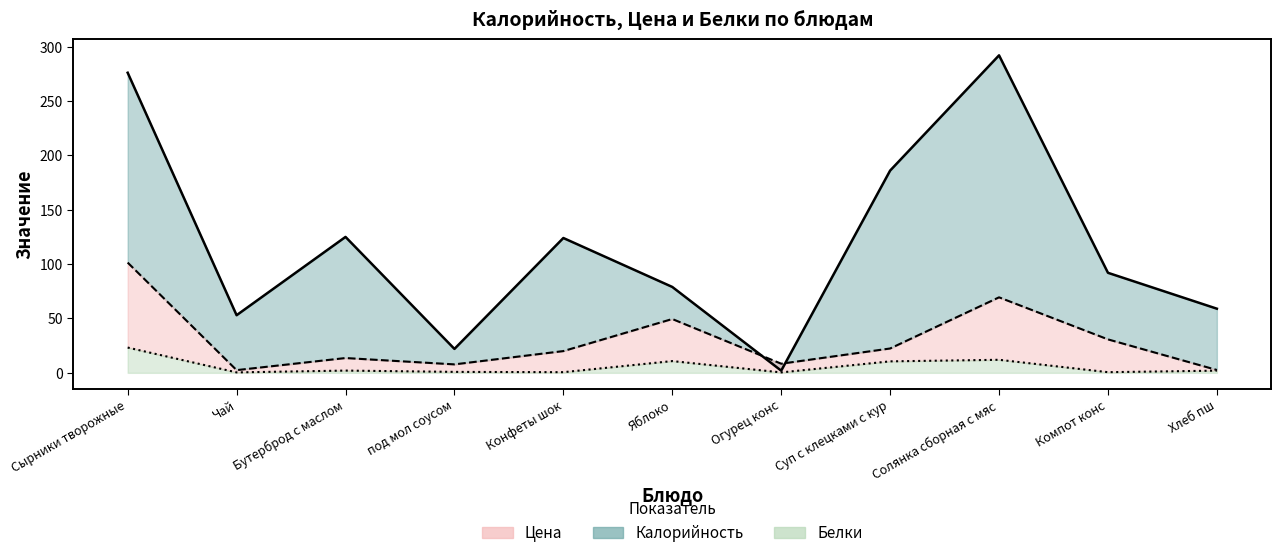

True or false: Калорийность and Белки cross at least once.

False